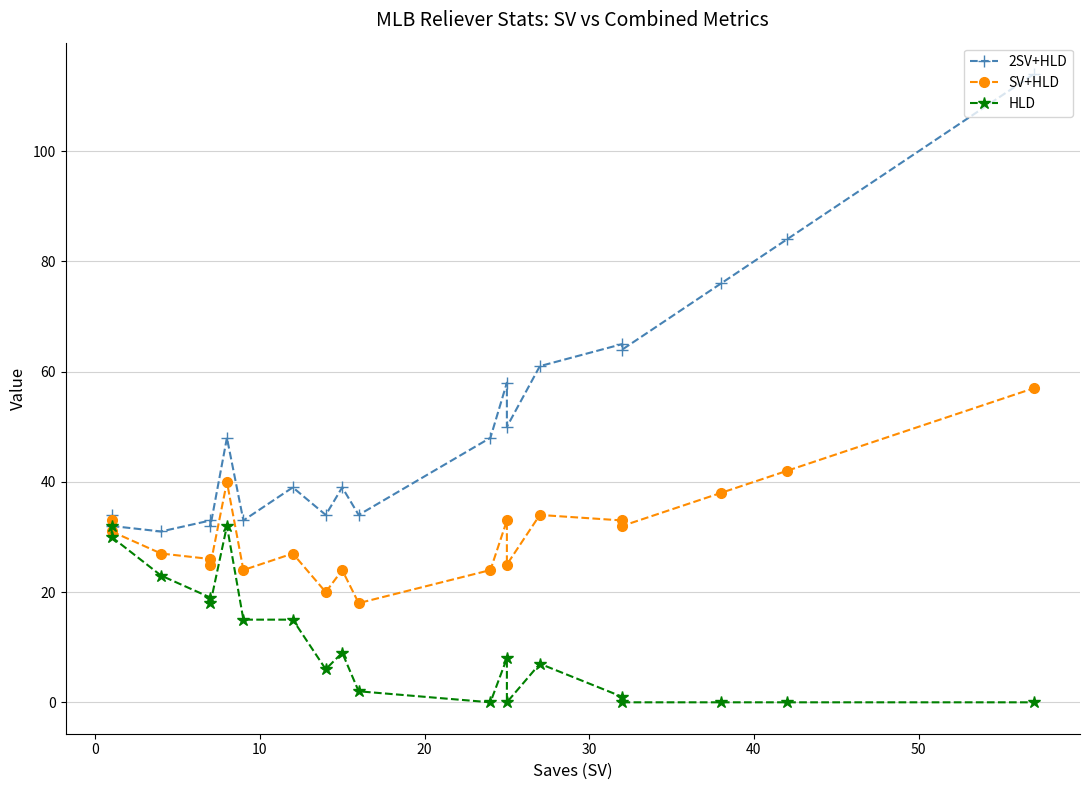

The HLD series shows 20 at −10. True or false?

False